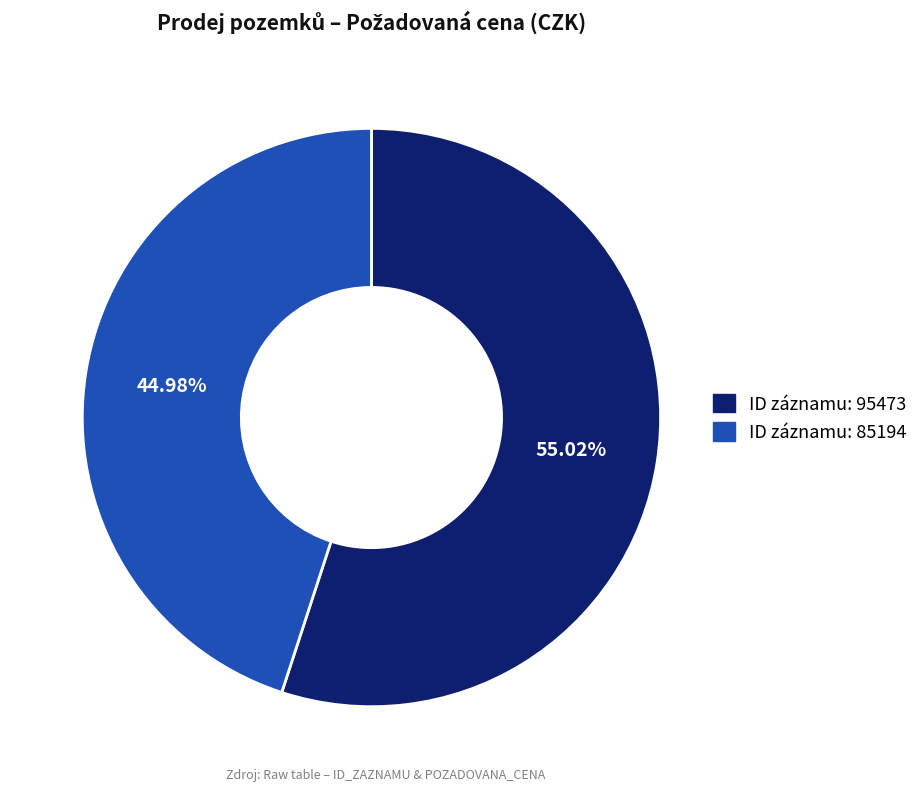

Is there any slice that represents more than half of the pie?

Yes